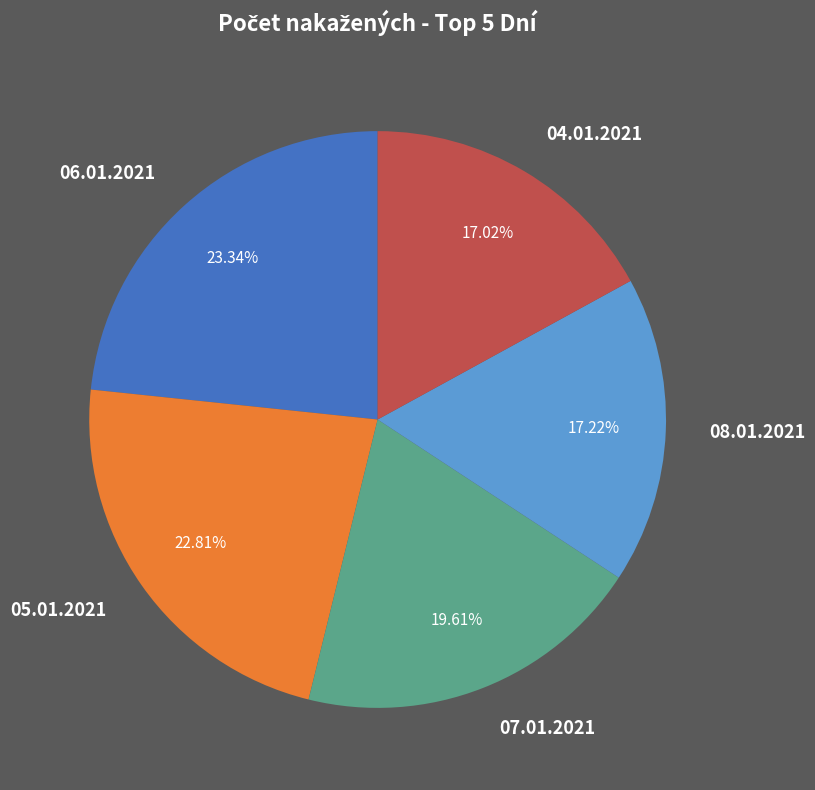

Approximately how many times larger is the value at 07.01.2021 compared to 06.01.2021?

0.8